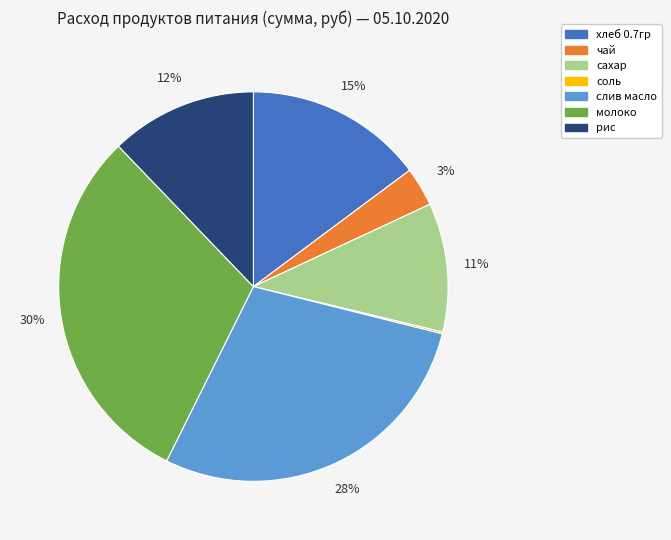

To the nearest percent, what is the difference between the largest and smallest slice percentages?

30%